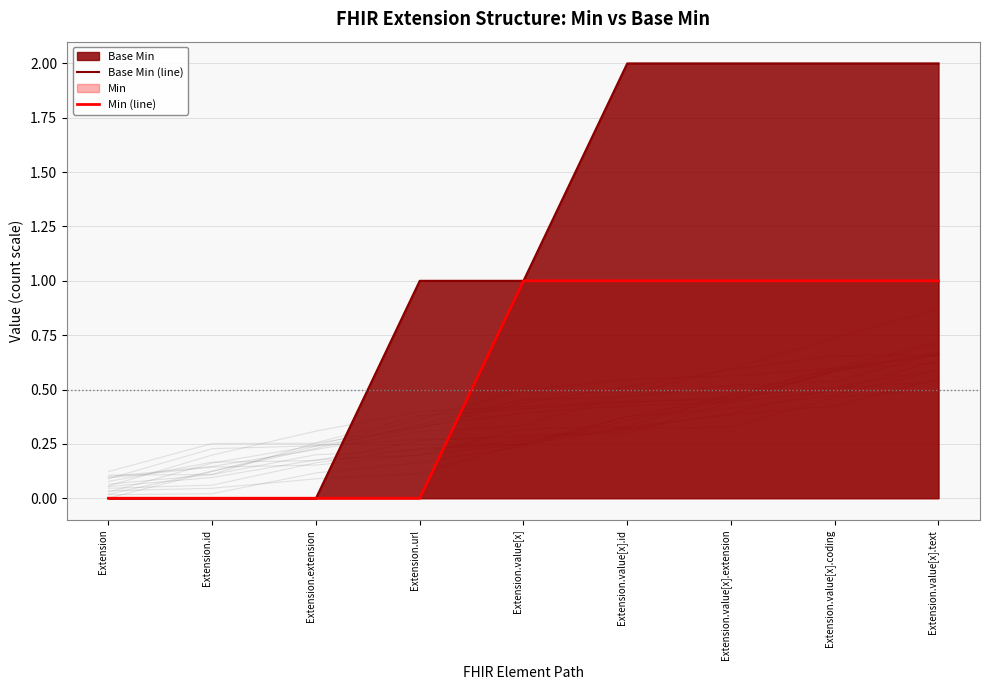

Which series has the widest spread of values?

Base Min (line)